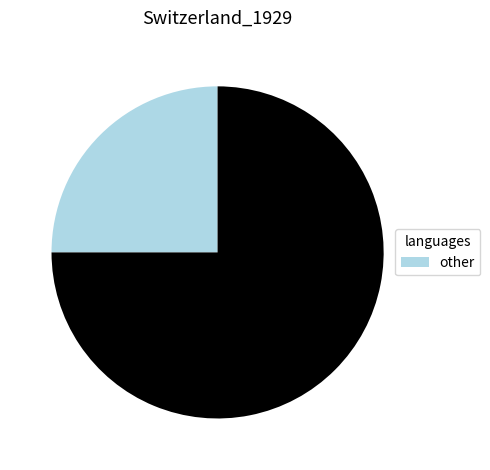

Is there a majority slice in this chart?

Yes